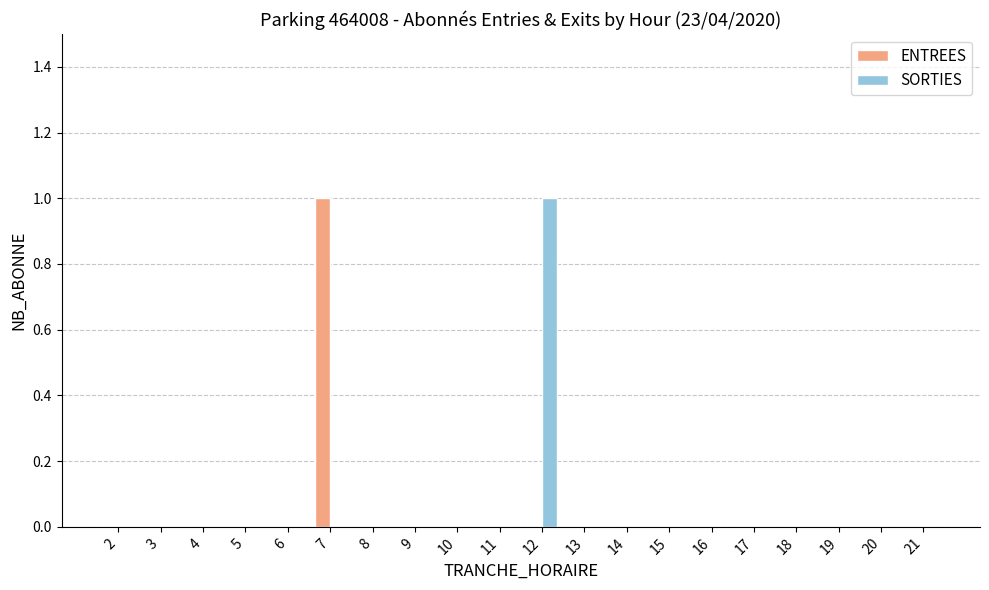

At which label does ENTREES reach its peak?

7